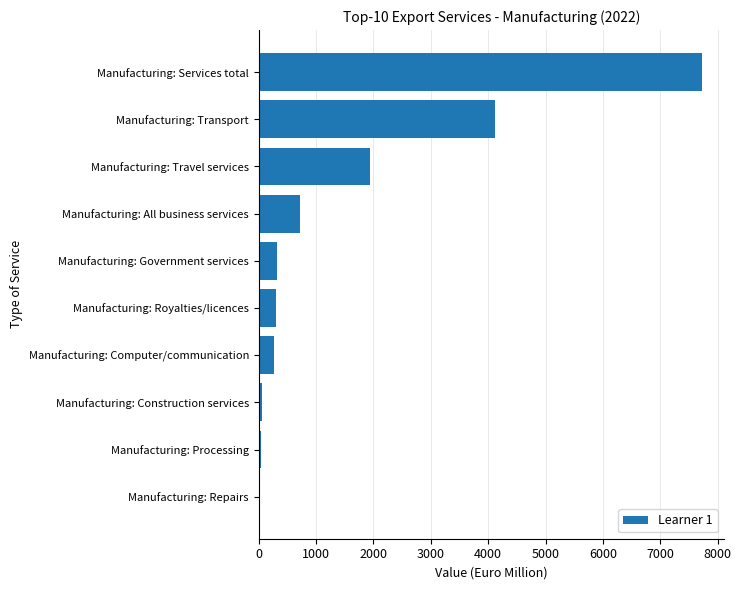

What is the sum of the values at Manufacturing: Computer/communication and Manufacturing: All business services?

975